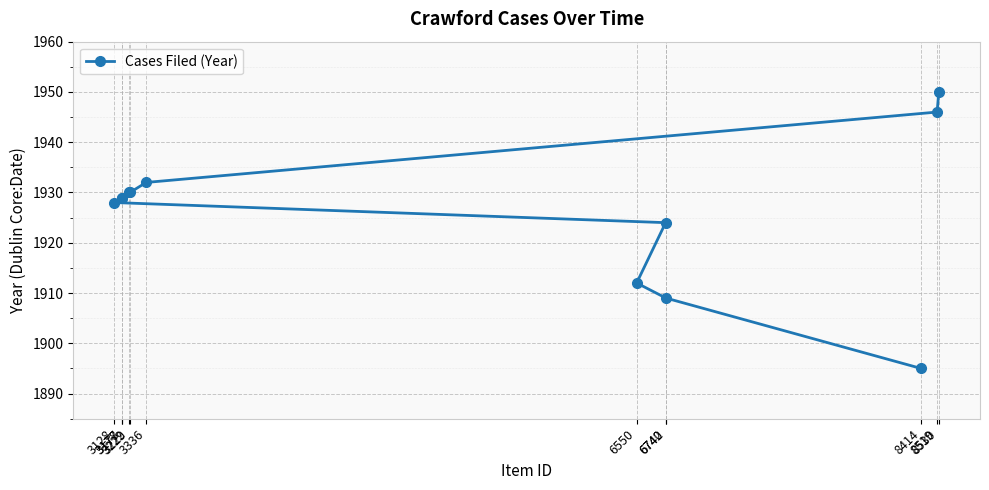

The chart shows a value of 1929 at 3178. True or false?

True